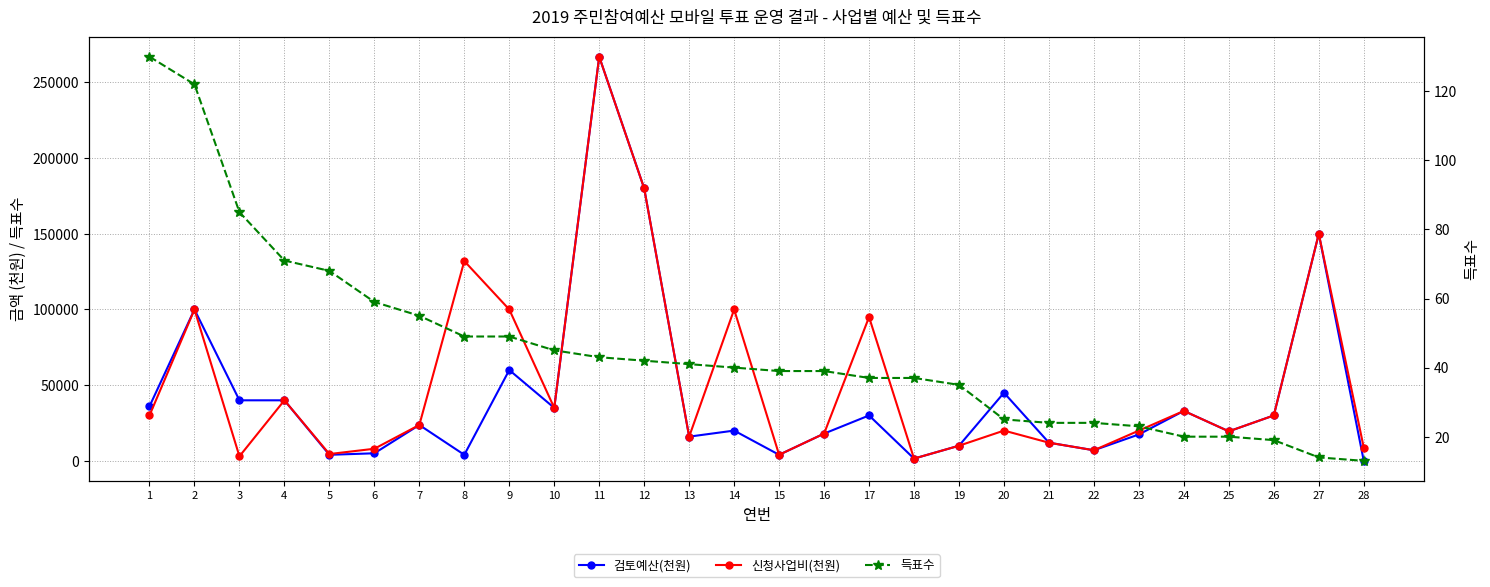

Is it true that 검토예산(천원) equals 67848 at 20?

False